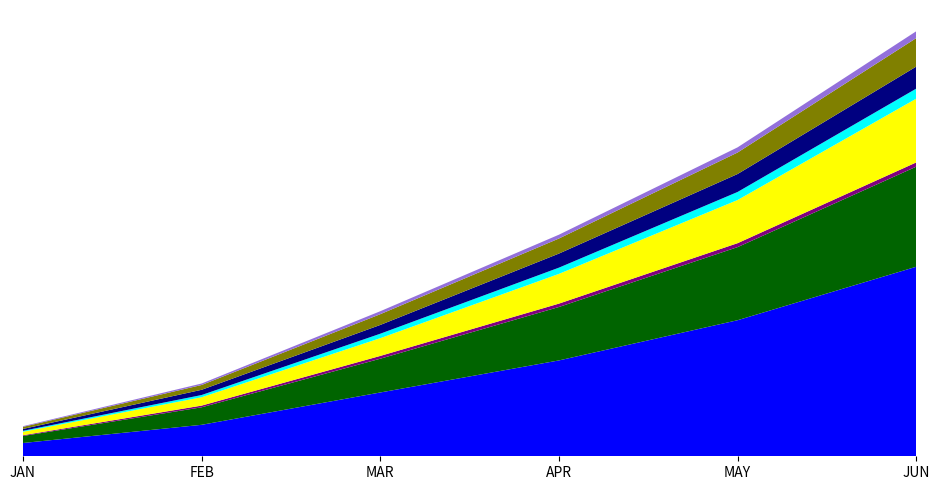

Reading left to right, extract all data points from this chart.

JAN: 2021=33936.7	Pacific Region=17982.6	Alaska=1945.3	California=8926.0	Oregon=2324.7	Washington=4786.6	Mountain Region=5249.5	W. North Central Region=1764.0
FEB: 2021=80459.5	Pacific Region=44755.2	Alaska=4349.9	California=21389.9	Oregon=5641.3	Washington=13374.0	Mountain Region=12312.1	W. North Central Region=3754.8
MAR: 2021=163109.8	Pacific Region=86322.4	Alaska=7142.1	California=45360.2	Oregon=11395.1	Washington=22425.0	Mountain Region=27506.2	W. North Central Region=7569.8
APR: 2021=245044.2	Pacific Region=136583.3	Alaska=8653.0	California=76010.3	Oregon=15921.1	Washington=35998.8	Mountain Region=38504.4	W. North Central Region=9748.3
MAY: 2021=347846.4	Pacific Region=186884.3	Alaska=10056.4	California=110328.3	Oregon=20571.6	Washington=45928.0	Mountain Region=54938.4	W. North Central Region=13230.6
JUN: 2021=484514.4	Pacific Region=255853.5	Alaska=10860.2	California=162995.4	Oregon=25664.8	Washington=56333.0	Mountain Region=72816.0	W. North Central Region=17487.6